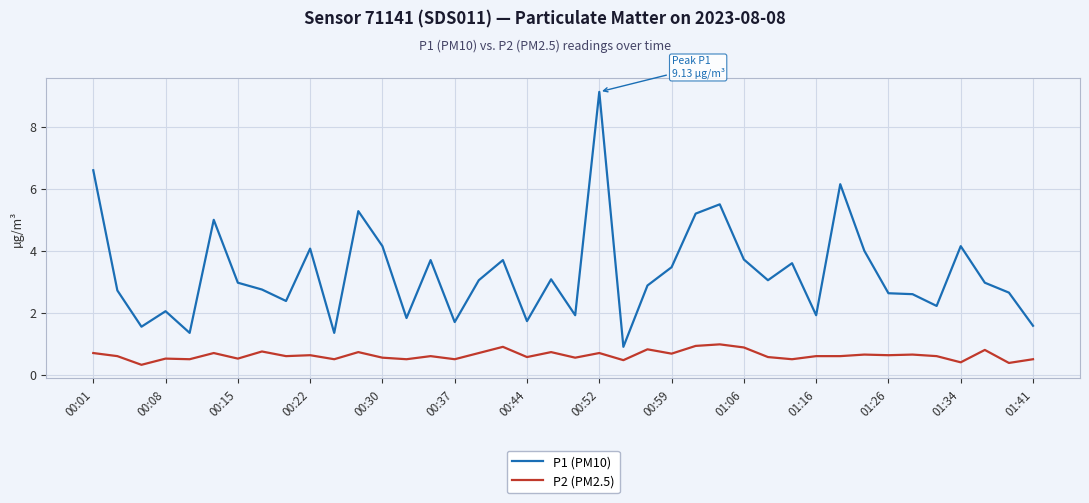

List the series in order of their overall mean, lowest first.

P2 (PM2.5), P1 (PM10)